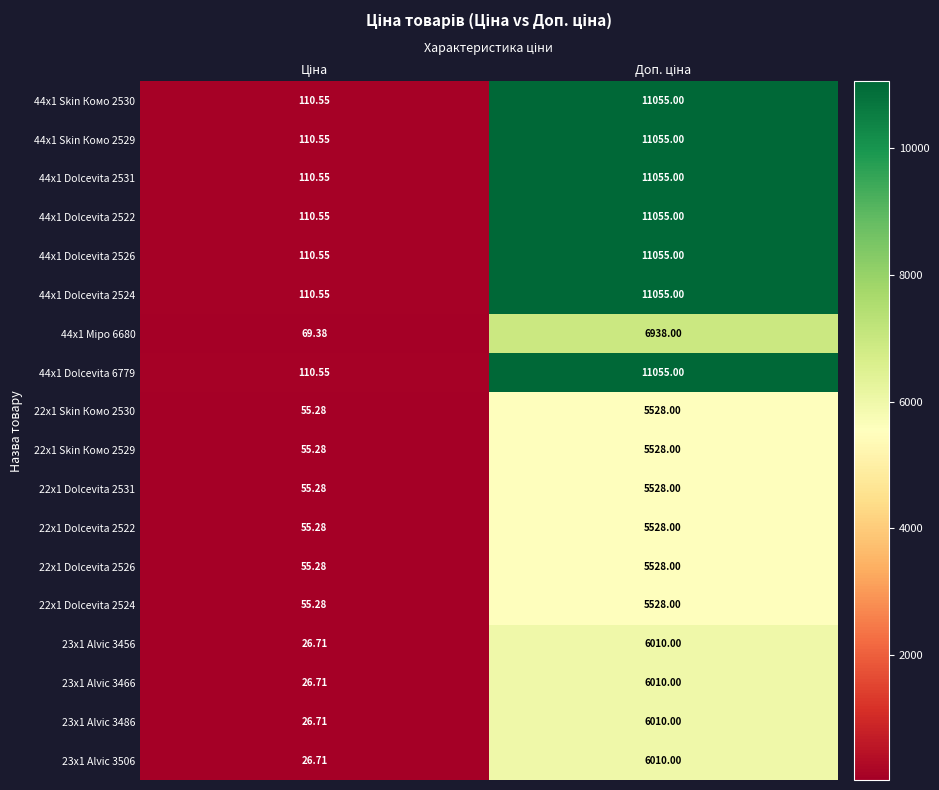

How many values in the 22x1 Dolcevita 2531 series are below 5528?

1